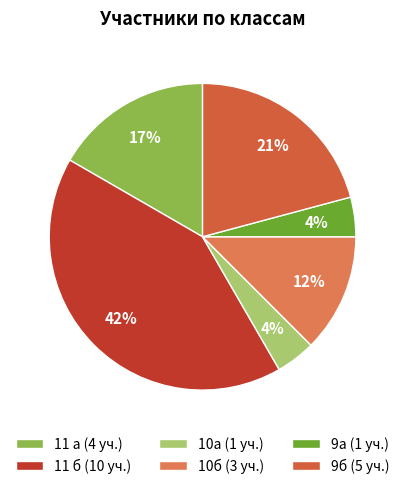

To the nearest percent, what percentage of the pie is 10а?

4%